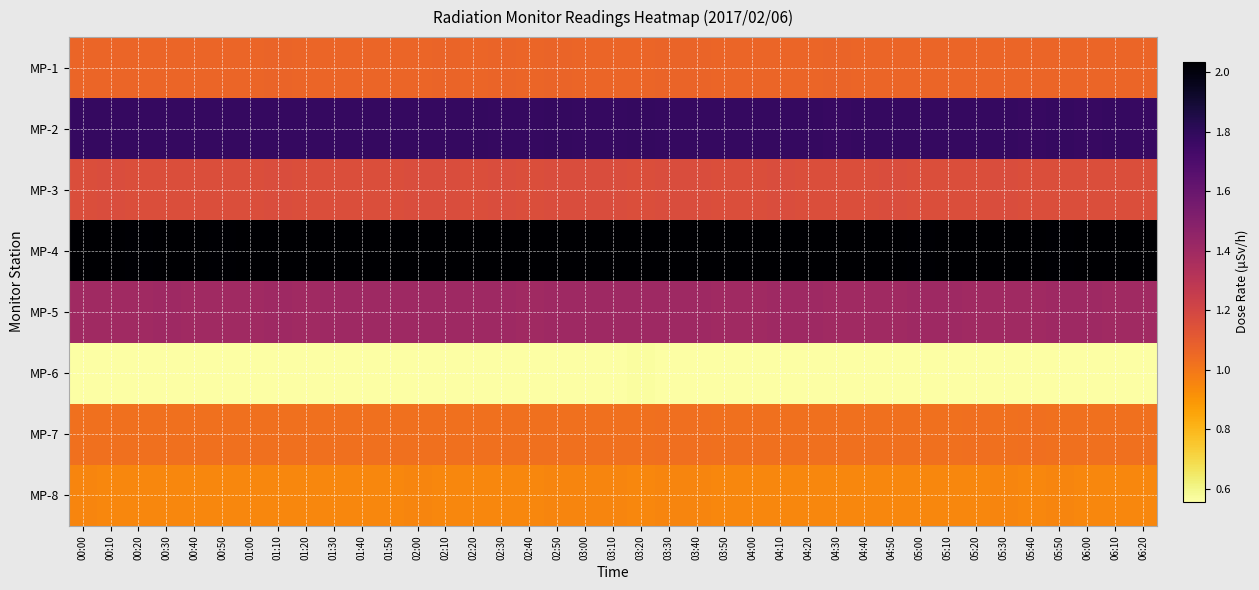

Reading right to left, list all the values displayed in this chart.

MP-1: 06:20=1.1	06:10=1.1	06:00=1.1	05:50=1.1	05:40=1.1	05:30=1.1	05:20=1.1	05:10=1.1	05:00=1.1	04:50=1.1	04:40=1.1	04:30=1.1	04:20=1.1	04:10=1.1	04:00=1.1	03:50=1.1	03:40=1.1	03:30=1.1	03:20=1.1	03:10=1.1	03:00=1.1	02:50=1.1	02:40=1.1	02:30=1.1	02:20=1.1	02:10=1.1	02:00=1.1	01:50=1.1	01:40=1.1	01:30=1.1	01:20=1.1	01:10=1.1	01:00=1.1	00:50=1.1	00:40=1.1	00:30=1.1	00:20=1.1	00:10=1.1	00:00=1.1
MP-2: 06:20=1.8	06:10=1.8	06:00=1.8	05:50=1.8	05:40=1.8	05:30=1.8	05:20=1.8	05:10=1.8	05:00=1.8	04:50=1.8	04:40=1.8	04:30=1.8	04:20=1.8	04:10=1.8	04:00=1.8	03:50=1.8	03:40=1.8	03:30=1.8	03:20=1.8	03:10=1.8	03:00=1.8	02:50=1.8	02:40=1.8	02:30=1.8	02:20=1.8	02:10=1.8	02:00=1.8	01:50=1.8	01:40=1.8	01:30=1.8	01:20=1.8	01:10=1.8	01:00=1.8	00:50=1.8	00:40=1.8	00:30=1.8	00:20=1.8	00:10=1.8	00:00=1.8
MP-3: 06:20=1.2	06:10=1.2	06:00=1.2	05:50=1.2	05:40=1.2	05:30=1.2	05:20=1.2	05:10=1.2	05:00=1.2	04:50=1.2	04:40=1.2	04:30=1.2	04:20=1.2	04:10=1.2	04:00=1.2	03:50=1.2	03:40=1.2	03:30=1.2	03:20=1.2	03:10=1.2	03:00=1.2	02:50=1.2	02:40=1.2	02:30=1.2	02:20=1.2	02:10=1.2	02:00=1.2	01:50=1.2	01:40=1.2	01:30=1.2	01:20=1.2	01:10=1.2	01:00=1.2	00:50=1.2	00:40=1.2	00:30=1.2	00:20=1.2	00:10=1.2	00:00=1.2
MP-4: 06:20=2.0	06:10=2.0	06:00=2.0	05:50=2.0	05:40=2.0	05:30=2.0	05:20=2.0	05:10=2.0	05:00=2.0	04:50=2.0	04:40=2.0	04:30=2.0	04:20=2.0	04:10=2.0	04:00=2.0	03:50=2.0	03:40=2.0	03:30=2.0	03:20=2.0	03:10=2.0	03:00=2.0	02:50=2.0	02:40=2.0	02:30=2.0	02:20=2.0	02:10=2.0	02:00=2.0	01:50=2.0	01:40=2.0	01:30=2.0	01:20=2.0	01:10=2.0	01:00=2.0	00:50=2.0	00:40=2.0	00:30=2.0	00:20=2.0	00:10=2.0	00:00=2.0
MP-5: 06:20=1.4	06:10=1.4	06:00=1.4	05:50=1.4	05:40=1.4	05:30=1.4	05:20=1.4	05:10=1.4	05:00=1.4	04:50=1.4	04:40=1.4	04:30=1.4	04:20=1.4	04:10=1.4	04:00=1.4	03:50=1.4	03:40=1.4	03:30=1.4	03:20=1.4	03:10=1.4	03:00=1.4	02:50=1.4	02:40=1.4	02:30=1.4	02:20=1.4	02:10=1.4	02:00=1.4	01:50=1.4	01:40=1.4	01:30=1.4	01:20=1.4	01:10=1.4	01:00=1.4	00:50=1.4	00:40=1.4	00:30=1.4	00:20=1.4	00:10=1.4	00:00=1.4
MP-6: 06:20=0.6	06:10=0.6	06:00=0.6	05:50=0.6	05:40=0.6	05:30=0.6	05:20=0.6	05:10=0.6	05:00=0.6	04:50=0.6	04:40=0.6	04:30=0.6	04:20=0.6	04:10=0.6	04:00=0.6	03:50=0.6	03:40=0.6	03:30=0.6	03:20=0.6	03:10=0.6	03:00=0.6	02:50=0.6	02:40=0.6	02:30=0.6	02:20=0.6	02:10=0.6	02:00=0.6	01:50=0.6	01:40=0.6	01:30=0.6	01:20=0.6	01:10=0.6	01:00=0.6	00:50=0.6	00:40=0.6	00:30=0.6	00:20=0.6	00:10=0.6	00:00=0.6
MP-7: 06:20=1.0	06:10=1.0	06:00=1.0	05:50=1.0	05:40=1.0	05:30=1.0	05:20=1.0	05:10=1.0	05:00=1.0	04:50=1.0	04:40=1.0	04:30=1.0	04:20=1.0	04:10=1.0	04:00=1.0	03:50=1.0	03:40=1.0	03:30=1.0	03:20=1.0	03:10=1.0	03:00=1.0	02:50=1.0	02:40=1.0	02:30=1.0	02:20=1.0	02:10=1.0	02:00=1.0	01:50=1.0	01:40=1.0	01:30=1.0	01:20=1.0	01:10=1.0	01:00=1.0	00:50=1.0	00:40=1.0	00:30=1.0	00:20=1.0	00:10=1.0	00:00=1.0
MP-8: 06:20=0.9	06:10=0.9	06:00=0.9	05:50=1.0	05:40=0.9	05:30=1.0	05:20=0.9	05:10=0.9	05:00=0.9	04:50=0.9	04:40=0.9	04:30=0.9	04:20=0.9	04:10=0.9	04:00=0.9	03:50=0.9	03:40=1.0	03:30=1.0	03:20=0.9	03:10=1.0	03:00=1.0	02:50=1.0	02:40=0.9	02:30=0.9	02:20=0.9	02:10=0.9	02:00=1.0	01:50=0.9	01:40=0.9	01:30=0.9	01:20=0.9	01:10=0.9	01:00=0.9	00:50=0.9	00:40=0.9	00:30=0.9	00:20=0.9	00:10=0.9	00:00=1.0